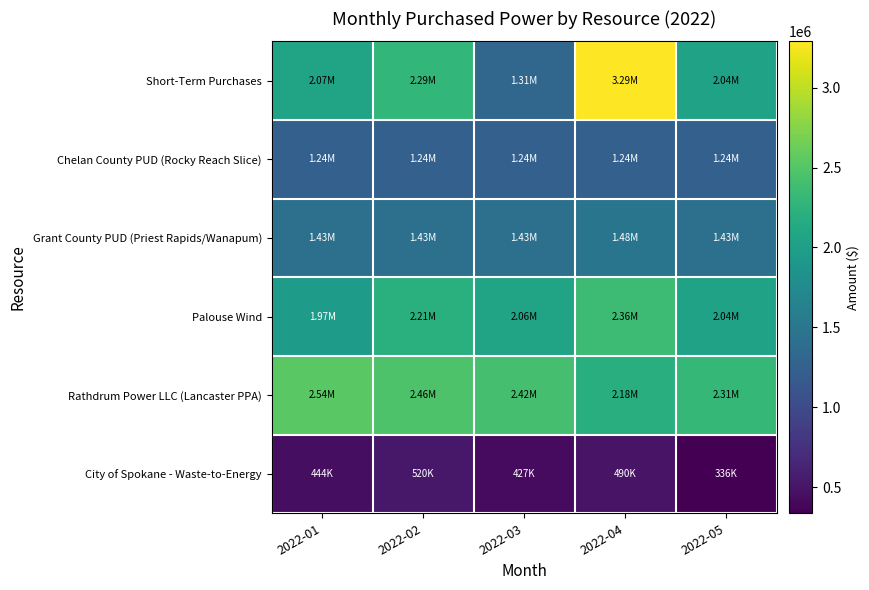

What is the total value across all series at 2022-04?

11042428.5